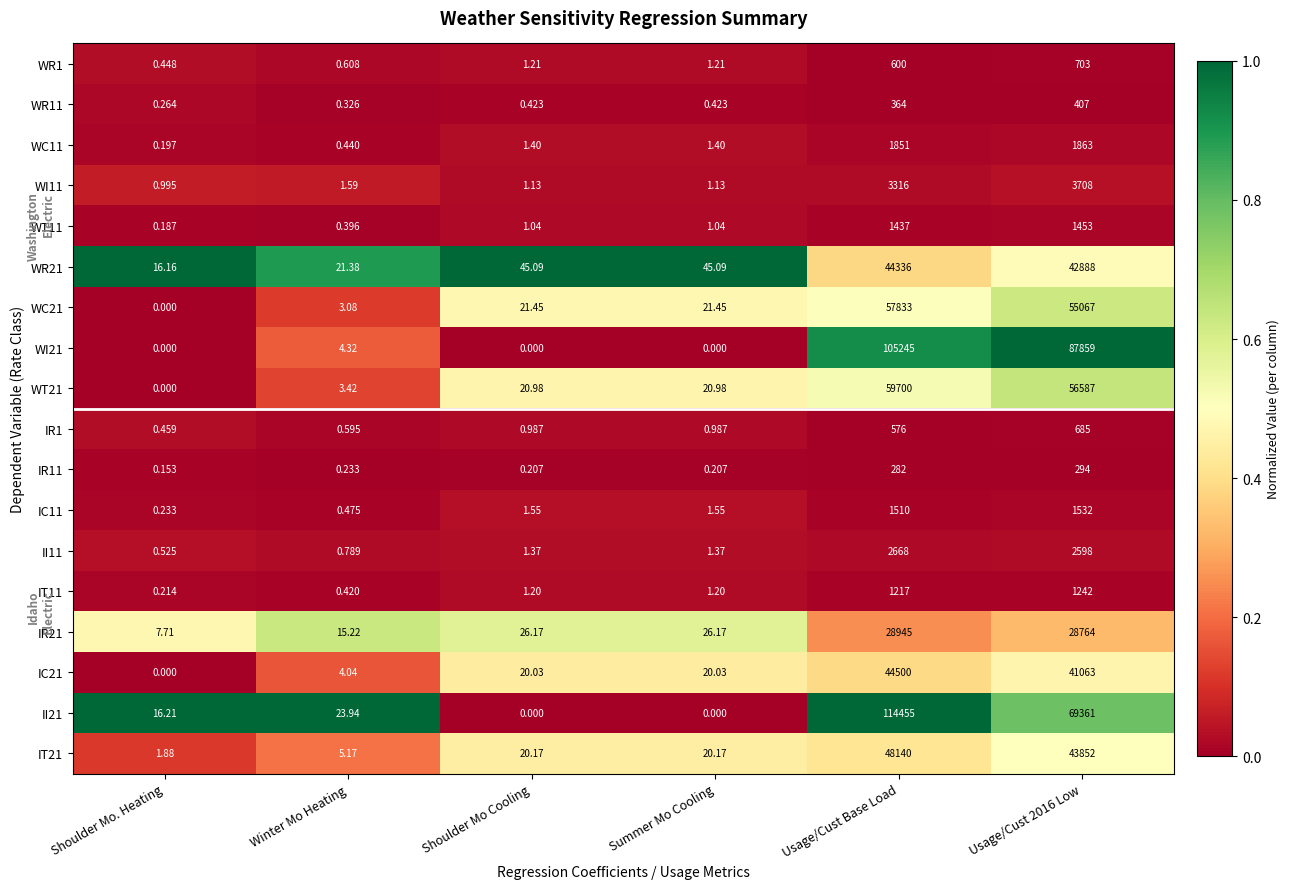

Is the value of IR1 at Shoulder Mo Cooling greater than the value of WR1 at Summer Mo Cooling?

No